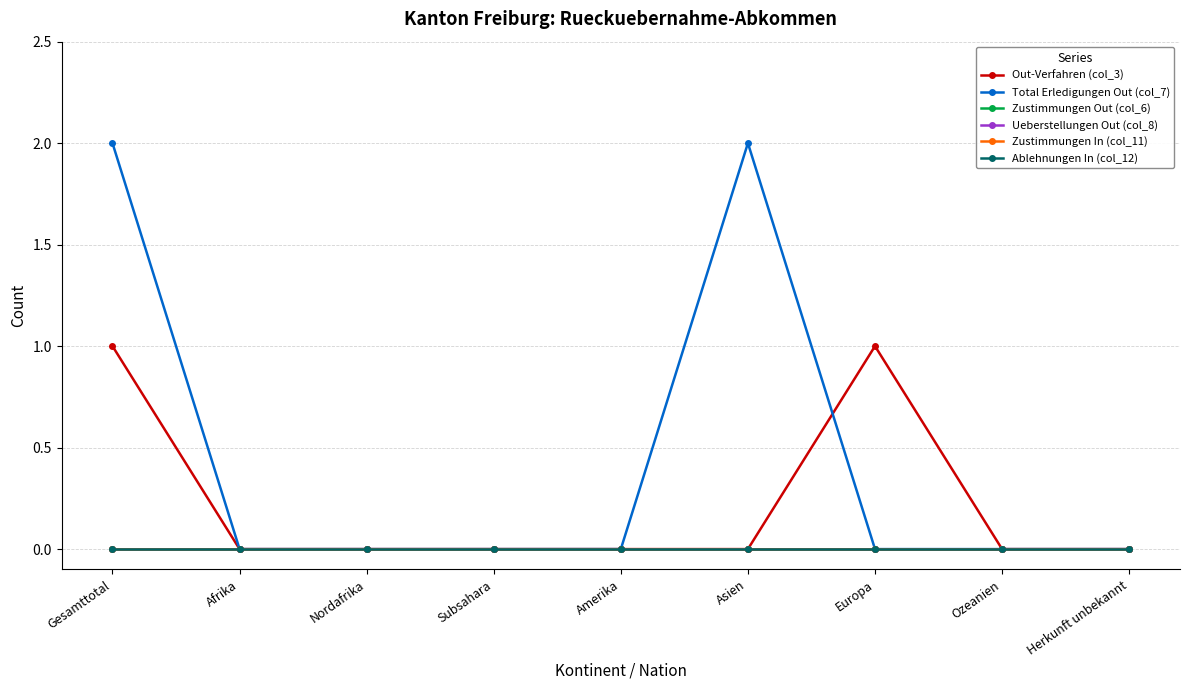

Rank the series at Amerika from highest to lowest value.

Out-Verfahren (col_3), Total Erledigungen Out (col_7), Zustimmungen Out (col_6), Ueberstellungen Out (col_8), Zustimmungen In (col_11), Ablehnungen In (col_12)